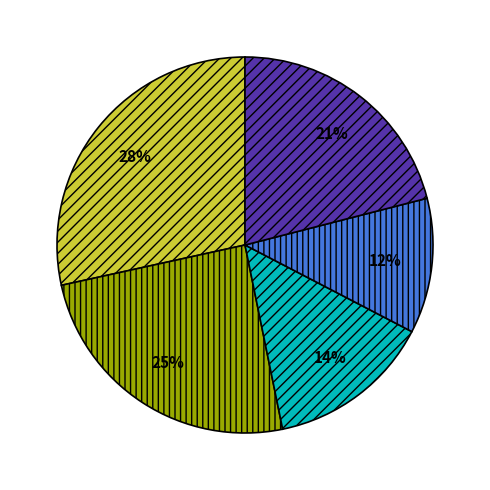

To the nearest percent, what is the average slice percentage?

20%